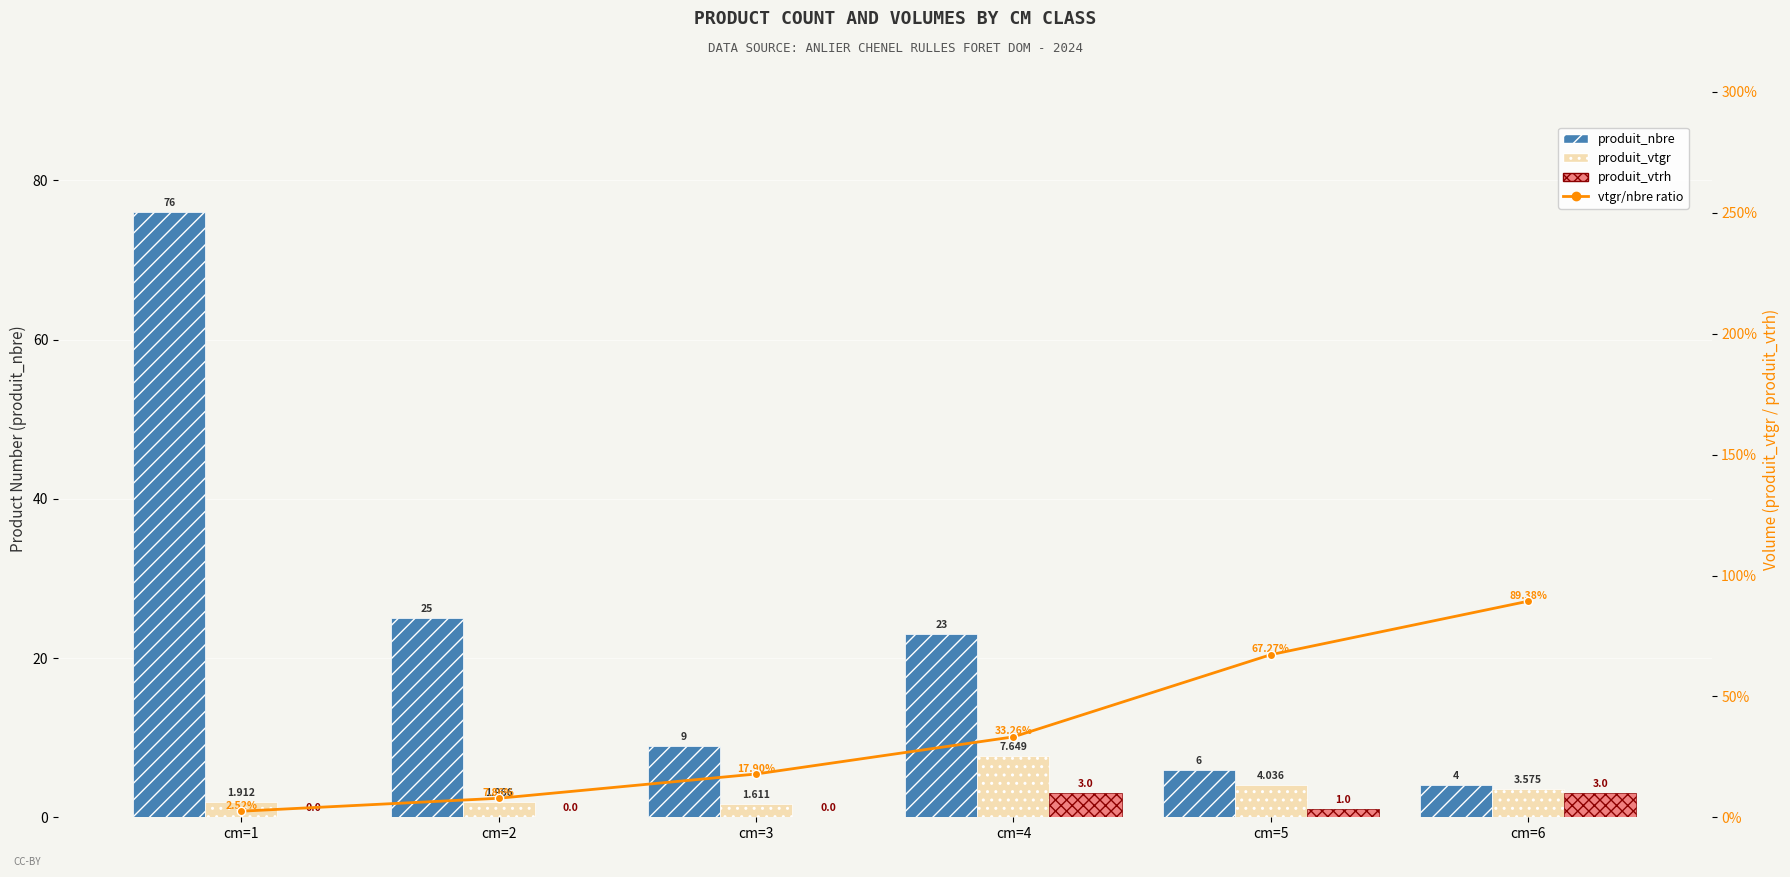

Which has a higher value, cm=3 or cm=4?

cm=4